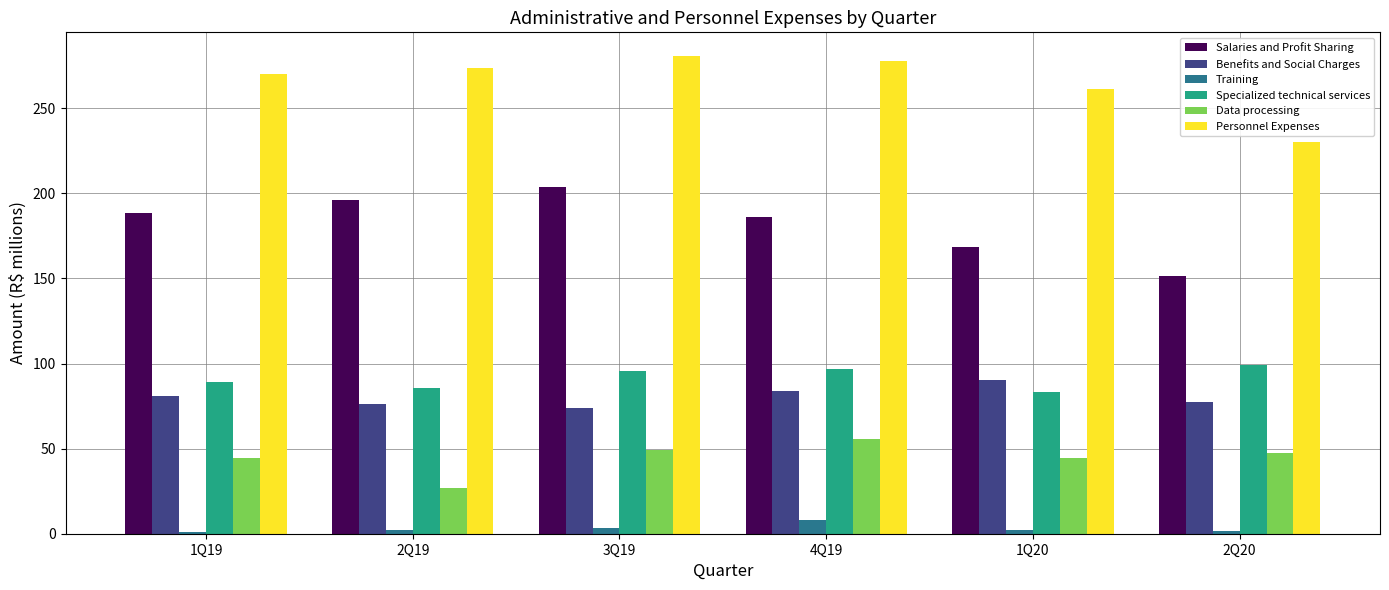

What are all the series names shown in the legend?

Salaries and Profit Sharing, Benefits and Social Charges, Training, Specialized technical services, Data processing, Personnel Expenses